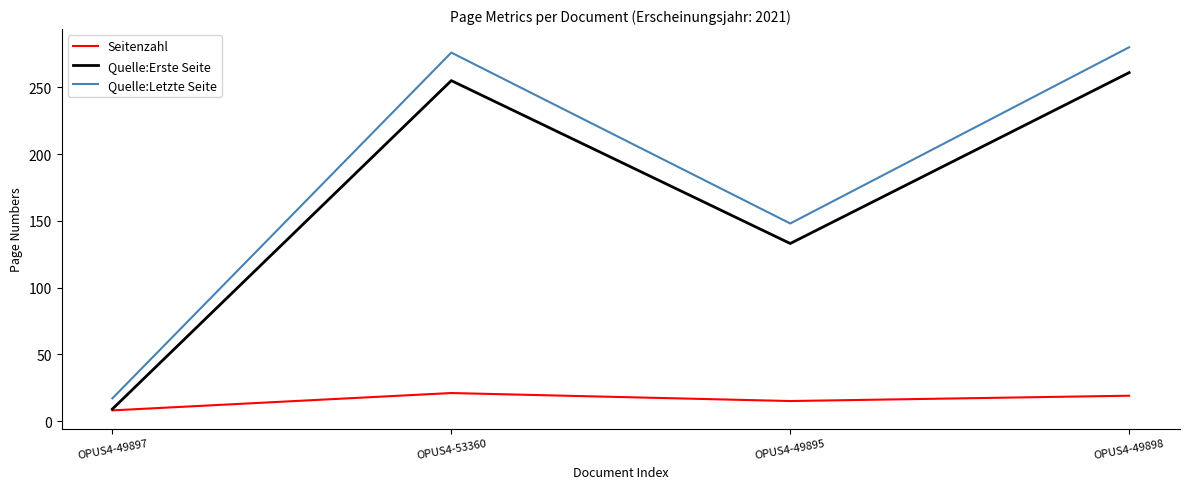

What is the sum of all Quelle:Letzte Seite values?

721